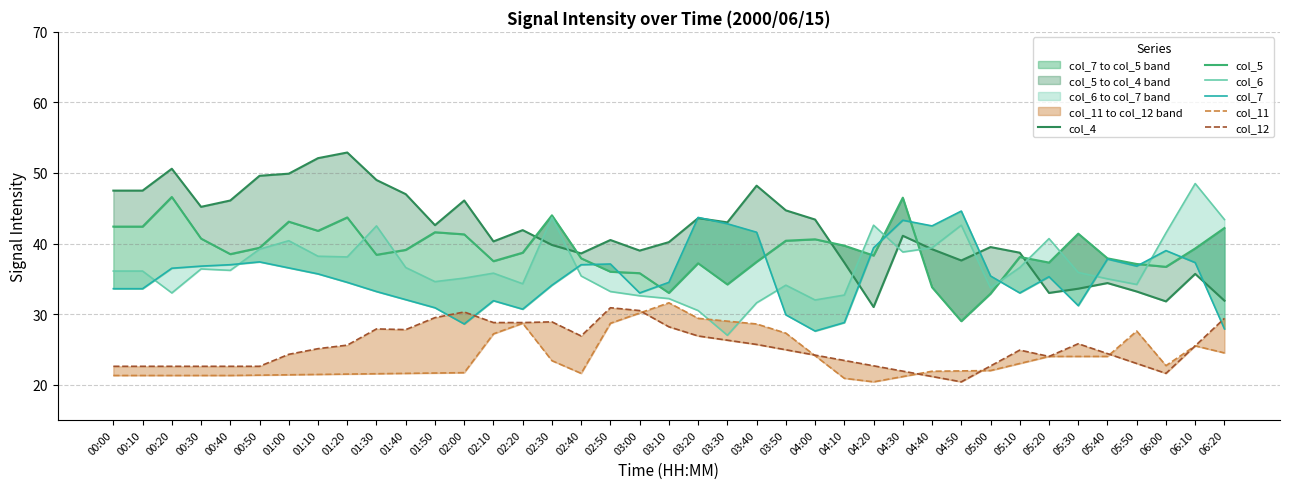

Between 00:40 and 01:50, which series saw the biggest shift?

col_12